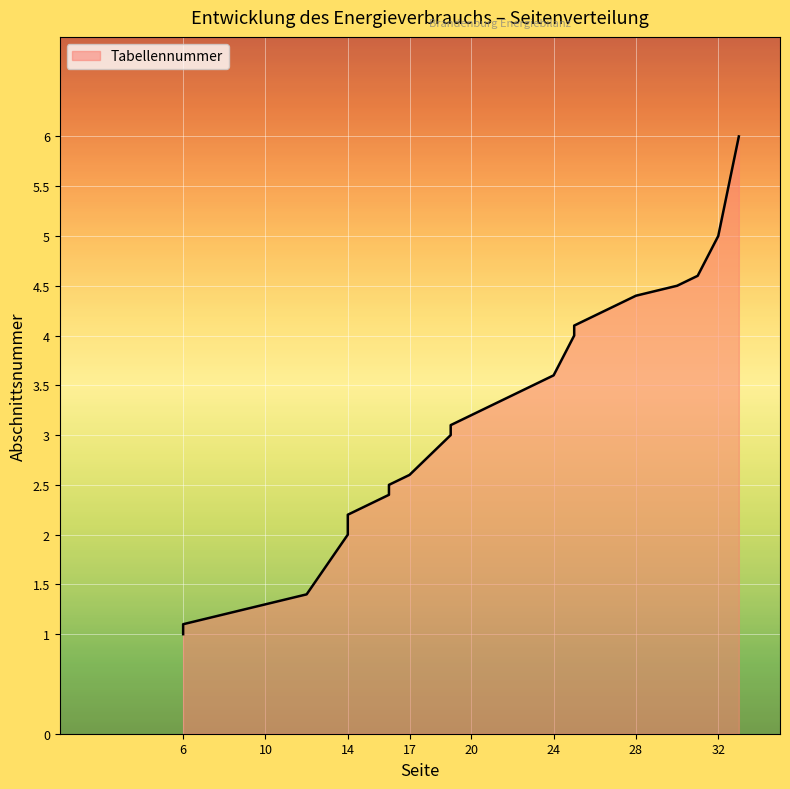

List the labels in order of value, largest first.

33, 32, 31, 30, 28, 27, 26, 25, 25, 24, 23, 22, 21, 20, 19, 19, 17, 16, 16, 15, 14, 14, 14, 12, 10, 8, 6, 6